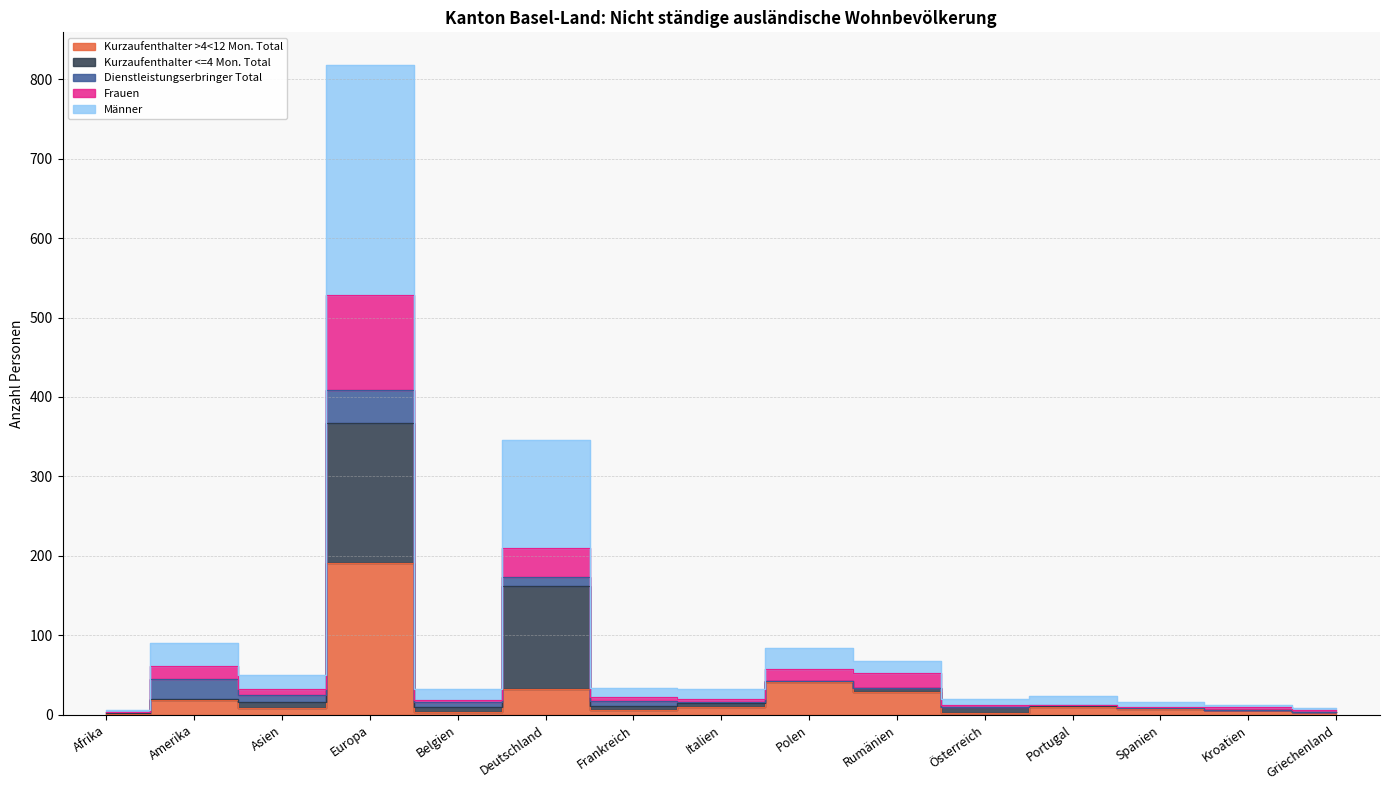

What position from the left is Rumänien?

10